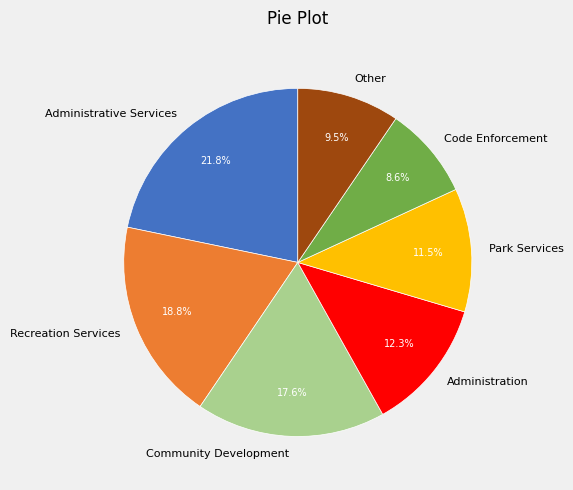

Is the sum of Code Enforcement and Administration greater than half?

No